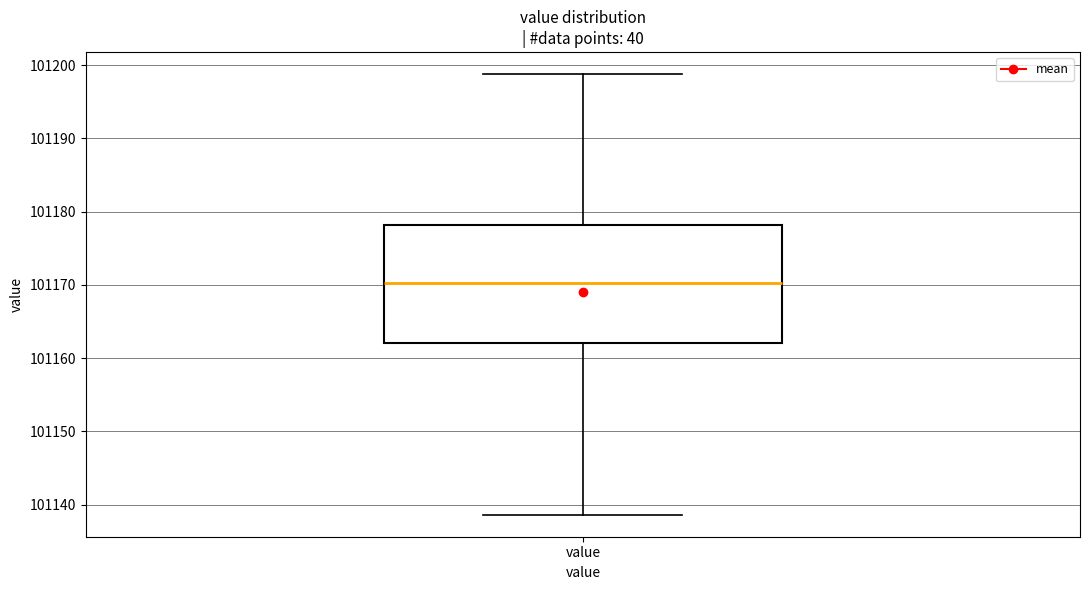

Read this box plot against the y-axis: the position of the median line, the range covered by the box, and the ends of both whiskers. The values are not printed on the chart, so give them approximately, as read against the axis.

median 101170, box 101162 to 101178, whiskers 101139 to 101199